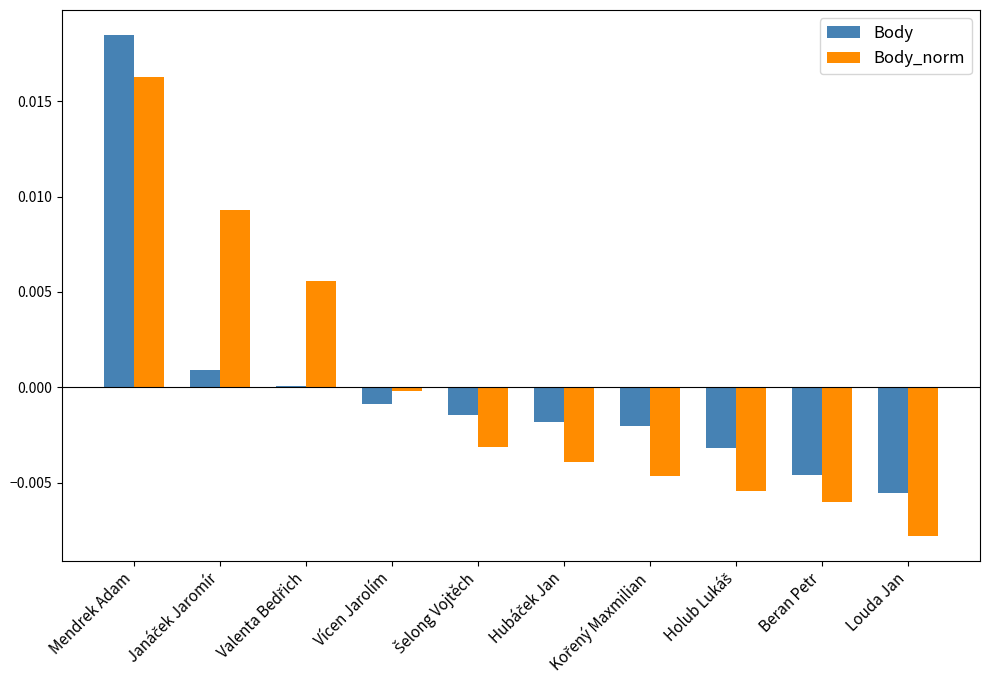

Which category has the highest value across all series?

Mendrek Adam